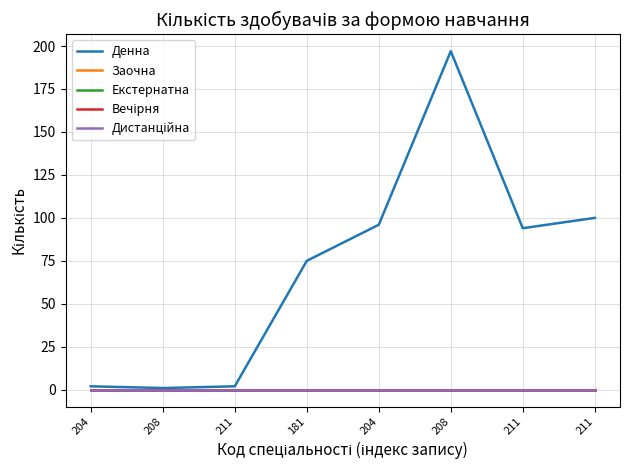

Does the chart have visible grid lines?

Yes